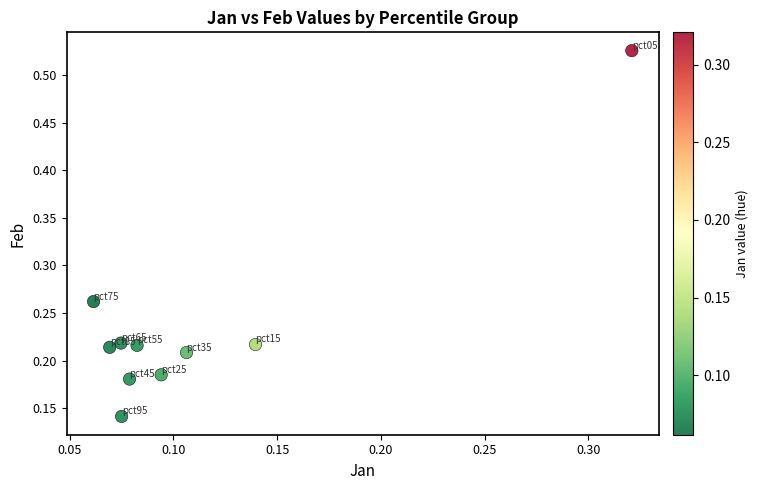

What is the range of Y values (max minus min)?

0.4